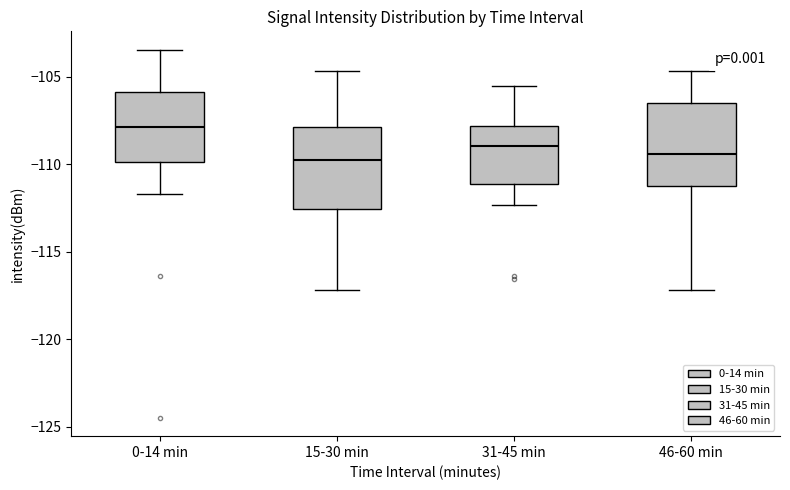

Where is the lower edge of the box for 0-14 min on the y-axis? The values are not printed on the chart, so give them approximately, as read against the axis.

-110.0